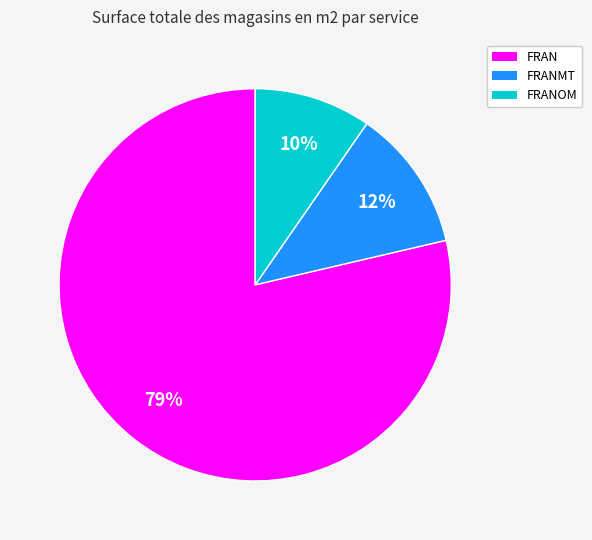

The FRAN slice represents 79% of the pie. True or false?

True